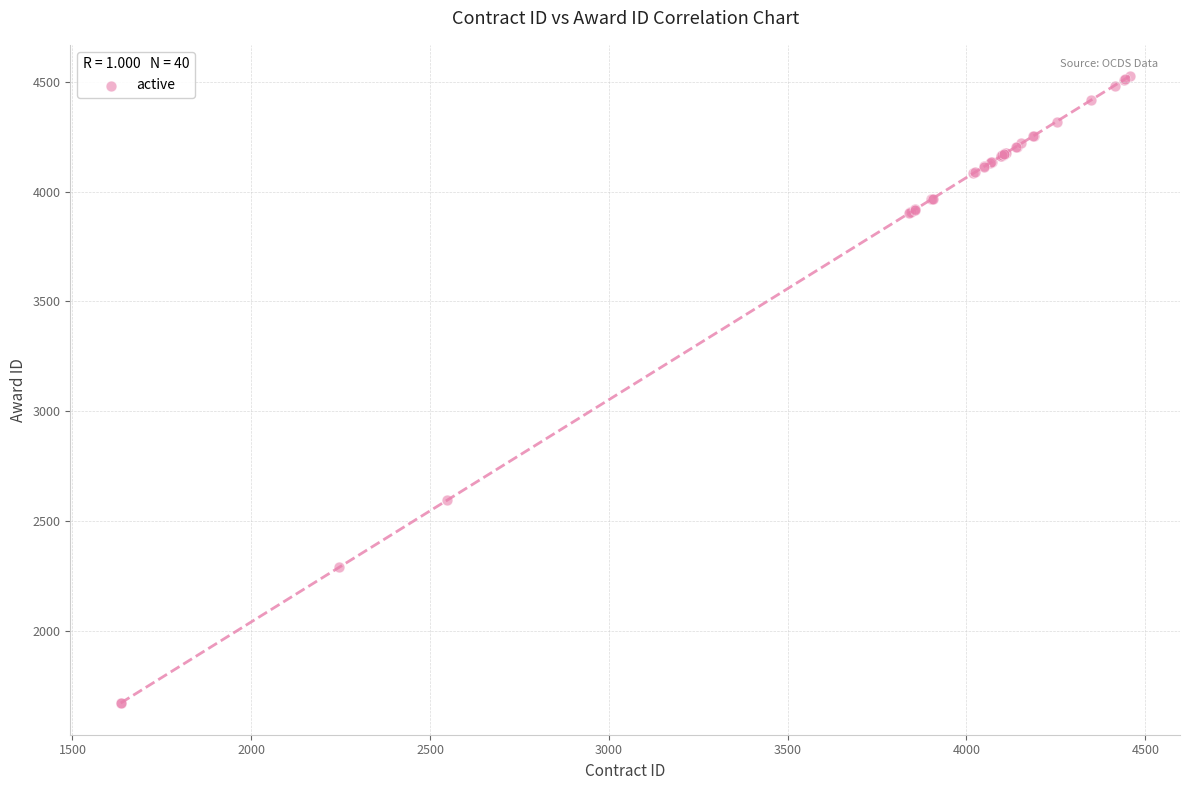

What Y value in the scatter plot is closest to 3097?

2595